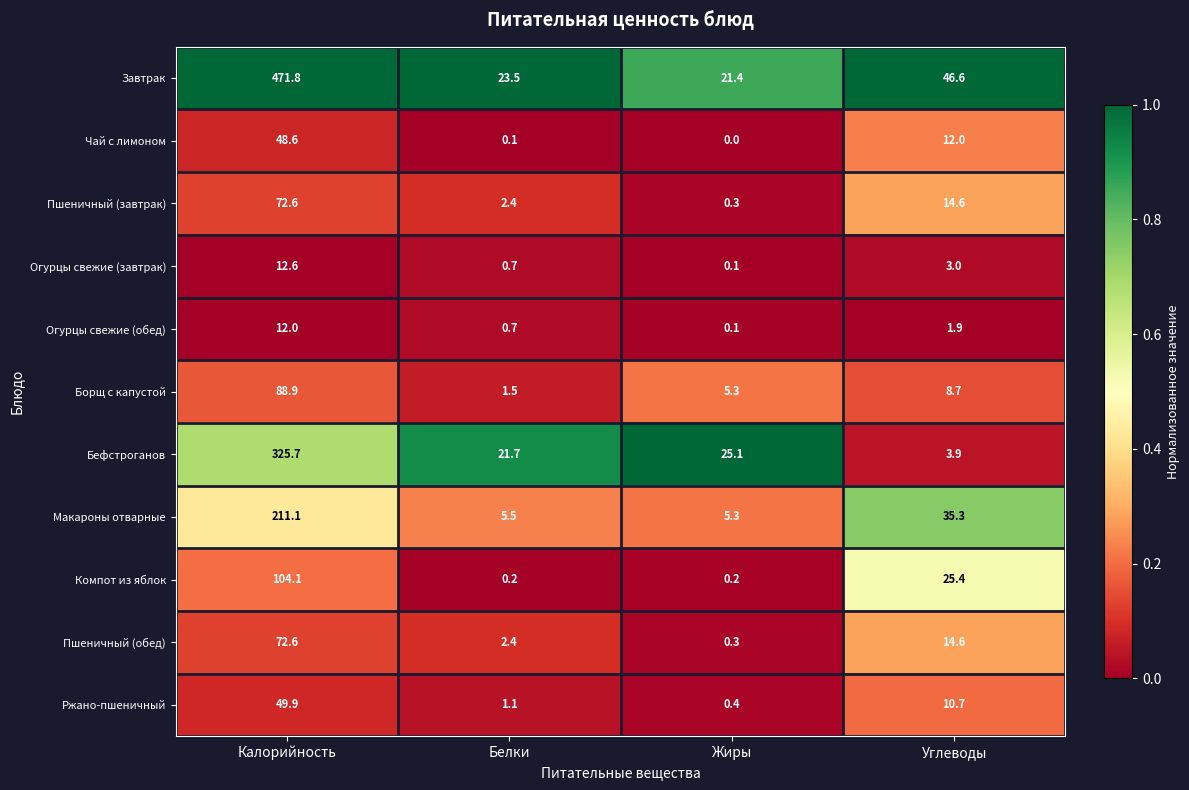

What is the total value across all series at Жиры?

58.5